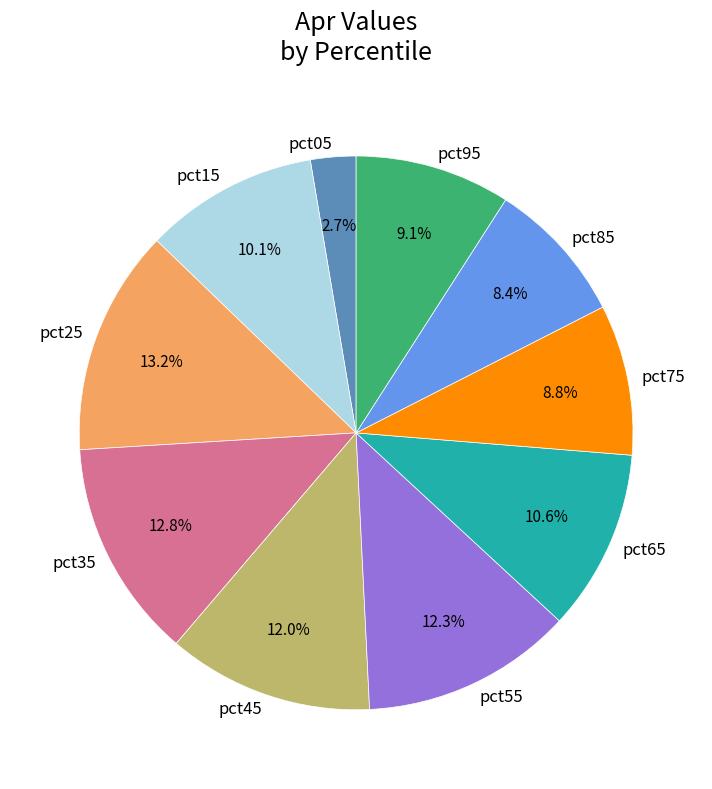

Count the number of slices in the pie.

10